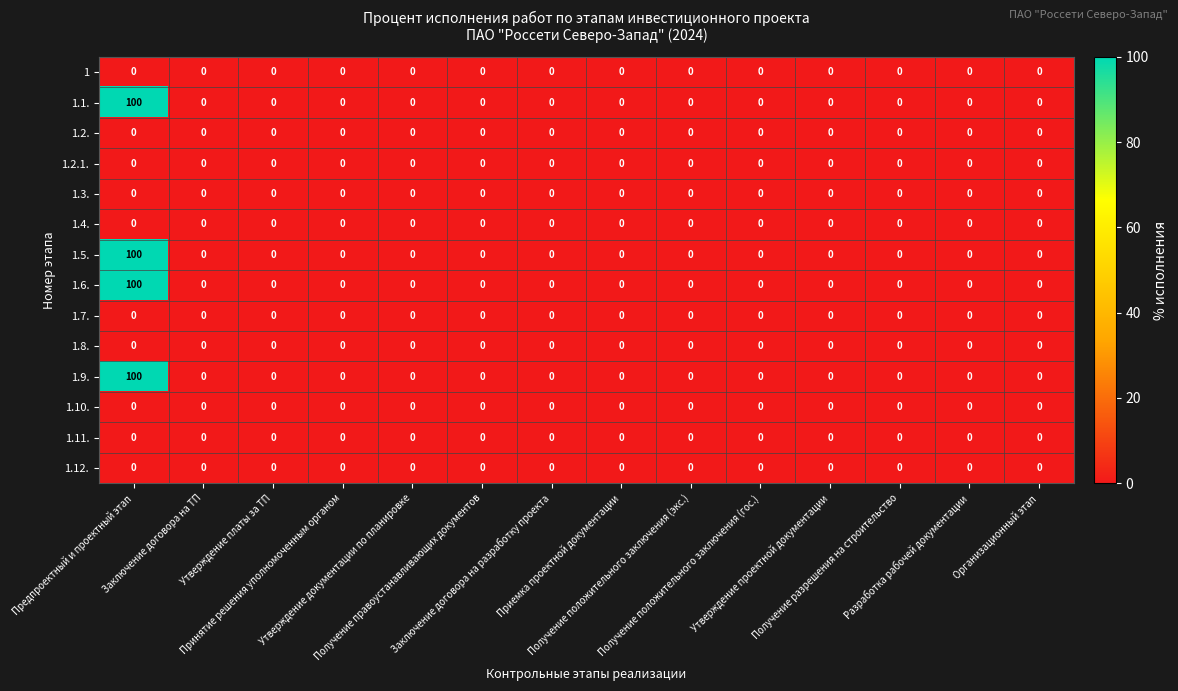

What is the highest value of the 1.5. series?

100